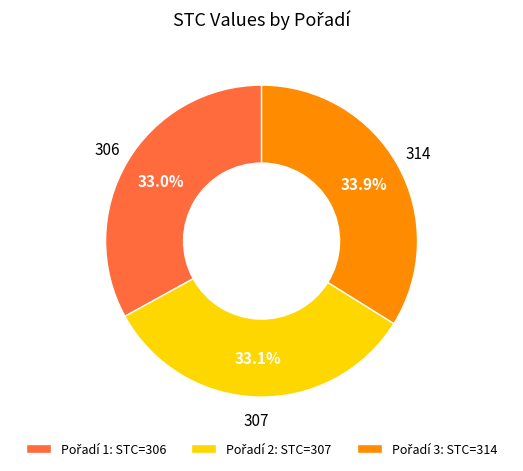

Is there a majority slice in this chart?

No